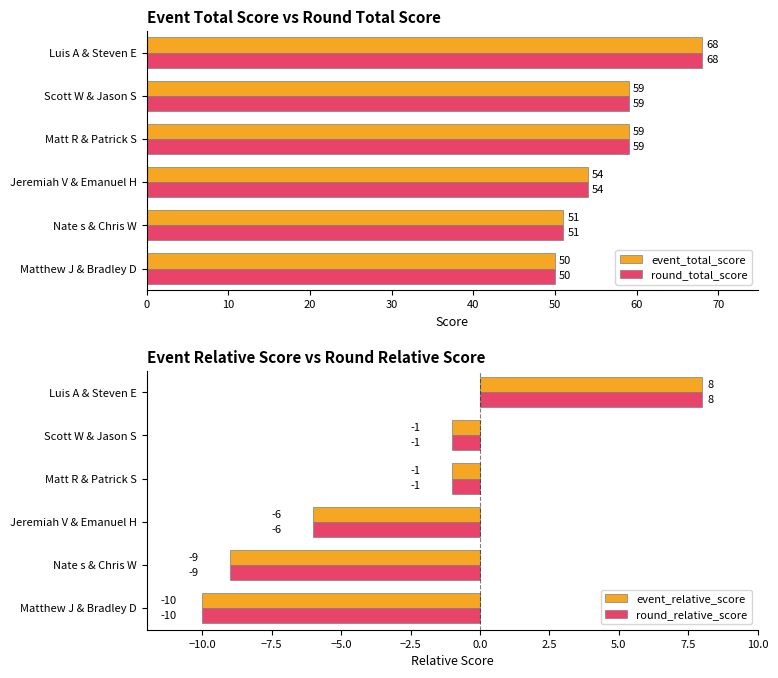

At how many categories does at least one series exceed 50?

5